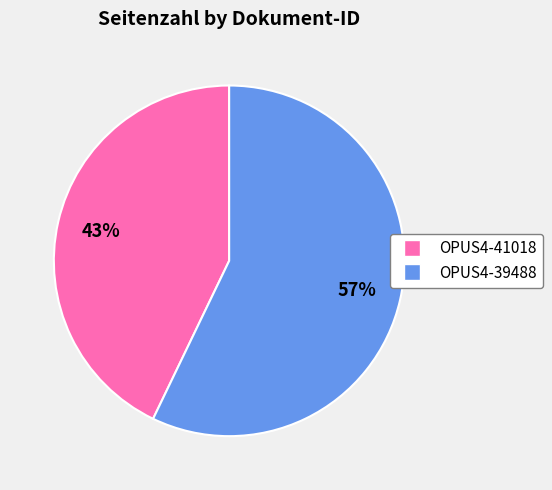

To the nearest percent, what is the difference between the largest and smallest slice percentages?

14%